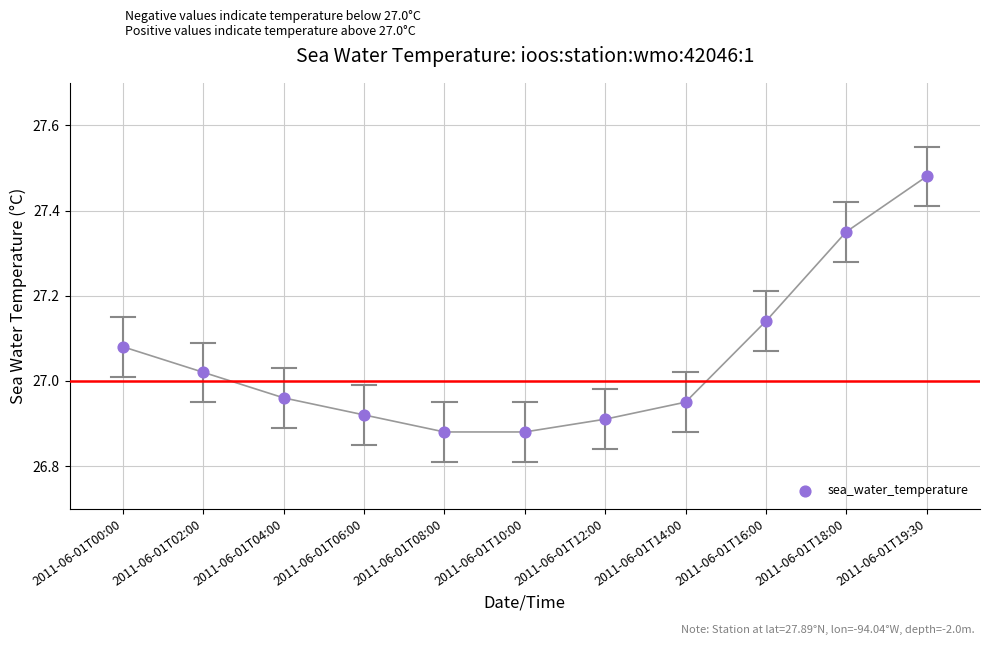

What is the range of Y values (max minus min)?

0.6